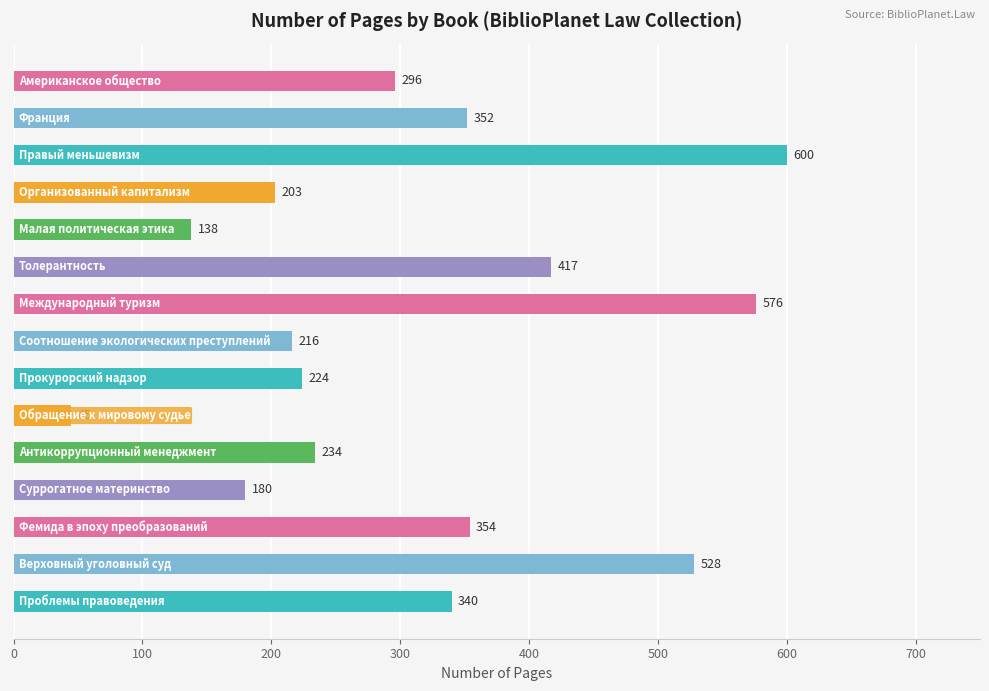

What is the difference between the maximum and minimum values?

555